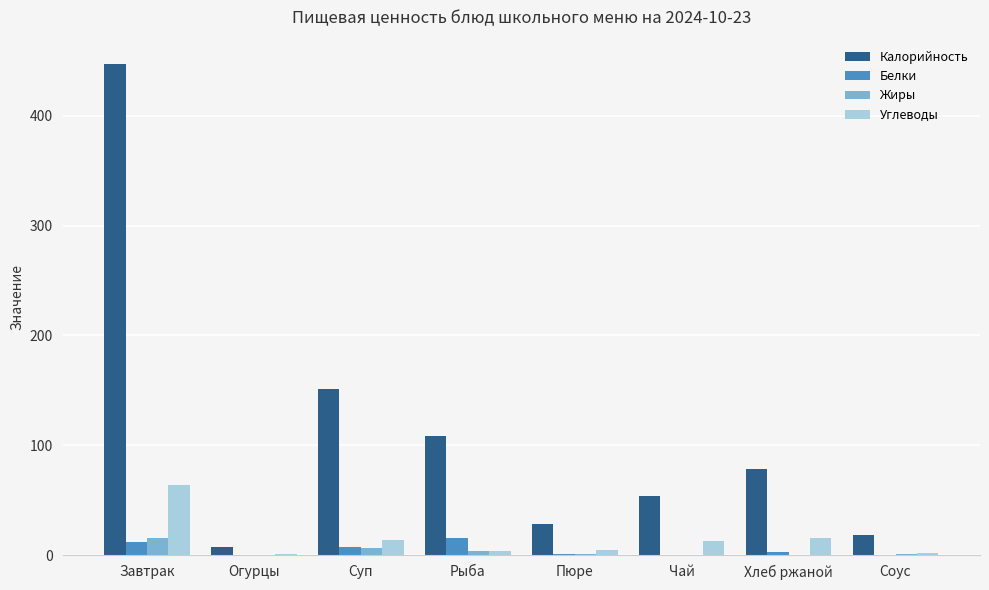

How many distinct data groups are displayed?

4